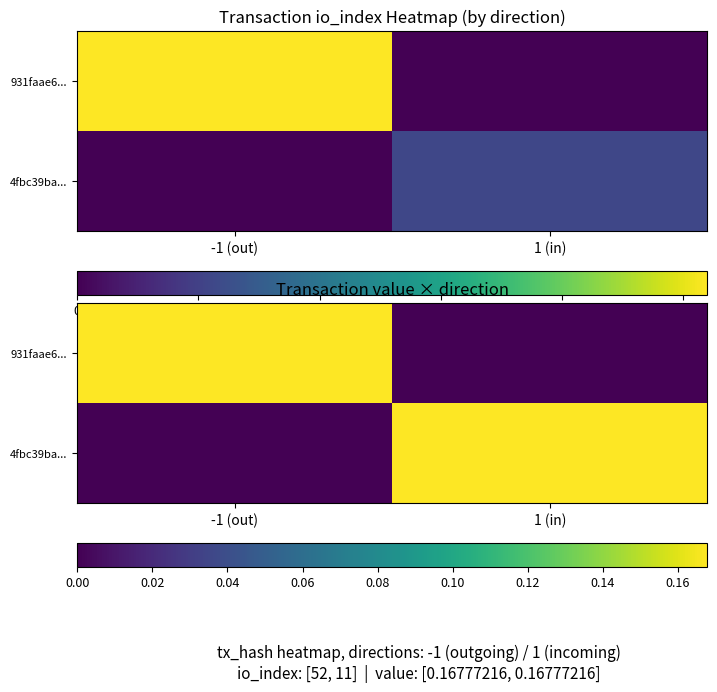

Which has a higher value, 1 (in) or -1 (out)?

-1 (out)